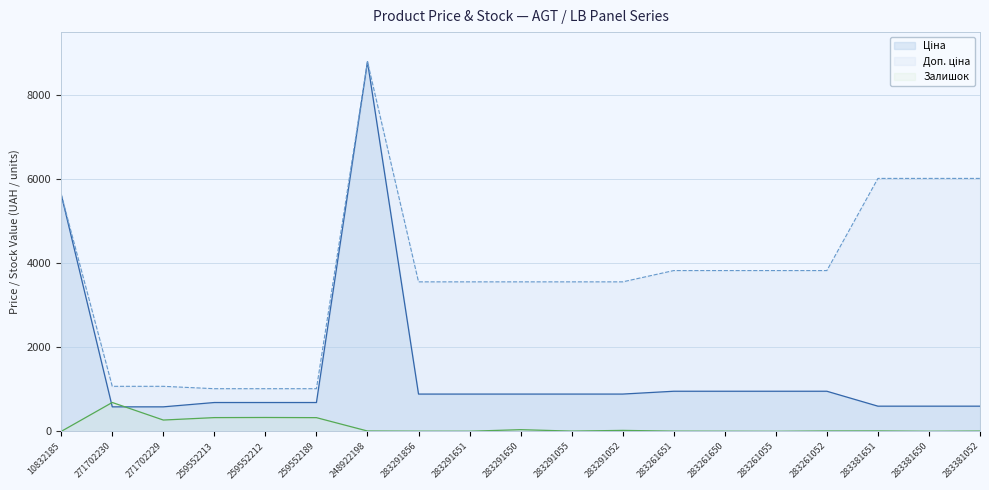

Rank the series by their average value, from lowest to highest.

Залишок, Ціна, Доп. ціна